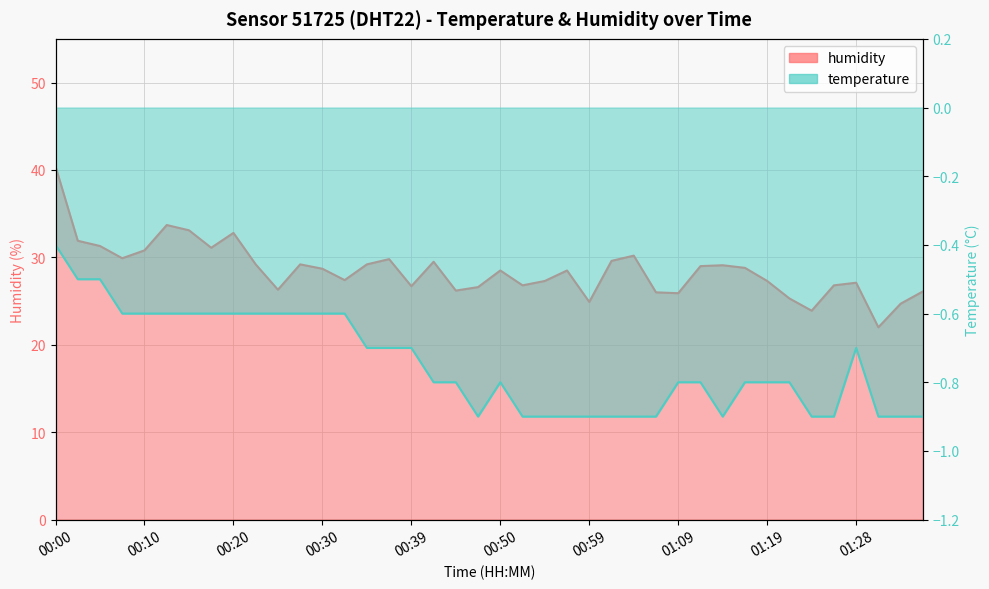

Where does the data first go above 28?

00:00